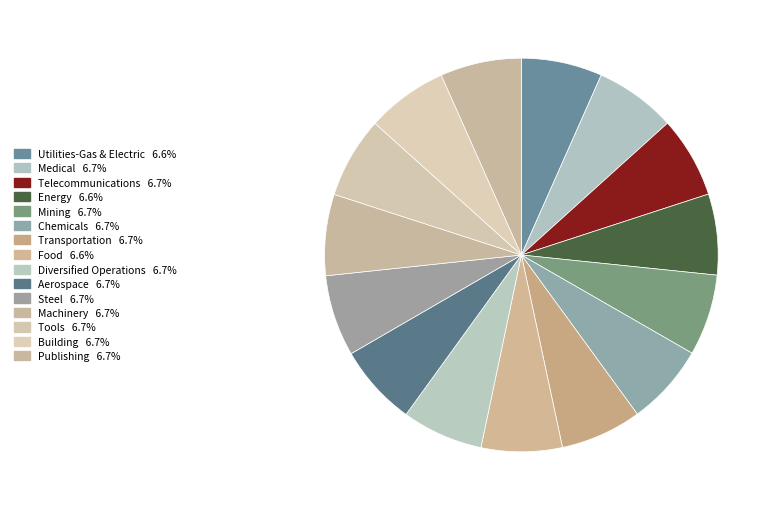

Count the number of slices in the pie.

15